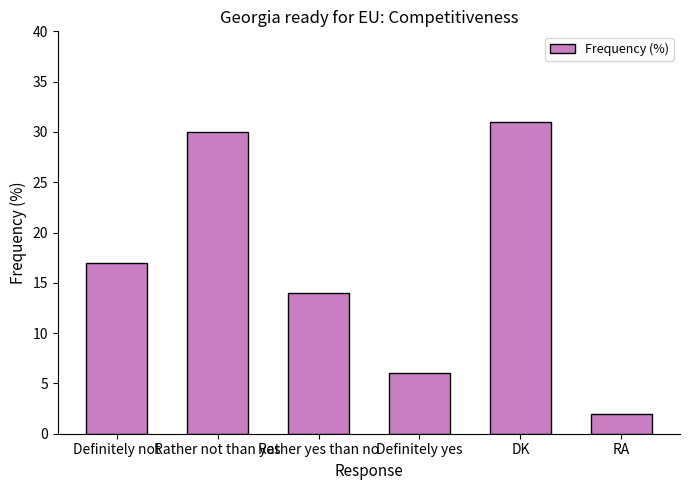

What is the sum of the values at Rather yes than no and RA?

16